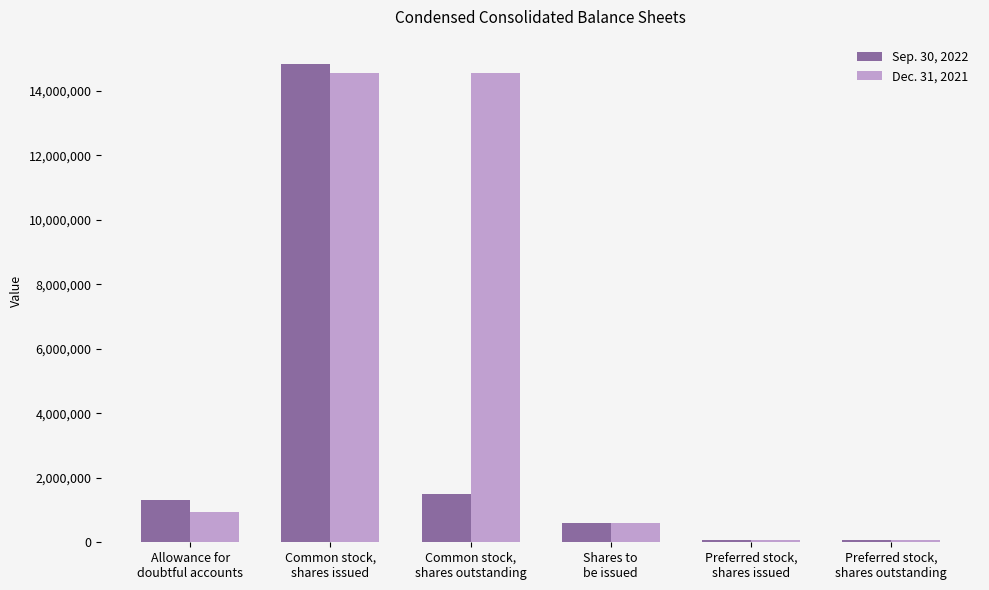

How many groups of bars are there?

6